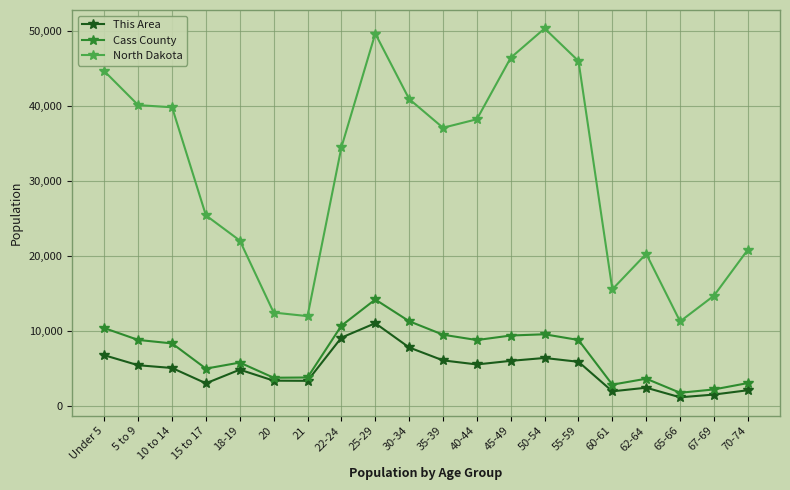

At how many categories does at least one series exceed 47800?

2